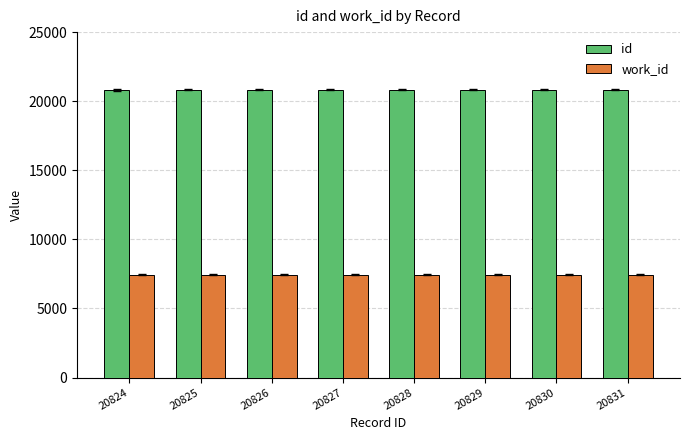

The work_id series shows 7443 at 20824. True or false?

True